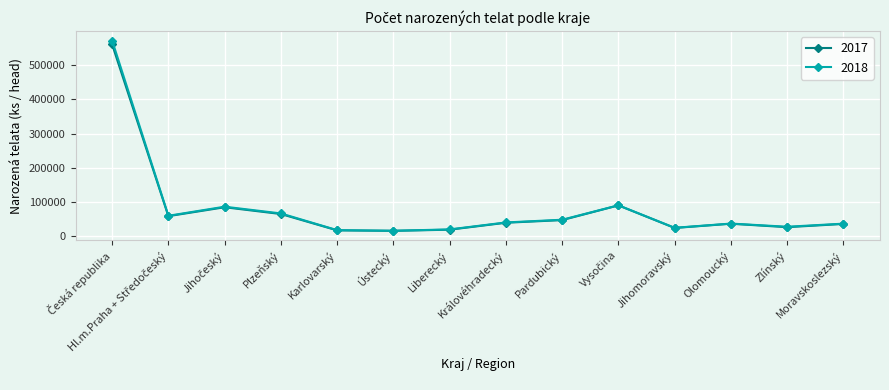

True or false: 2018 has more than 1 interior local peaks.

True